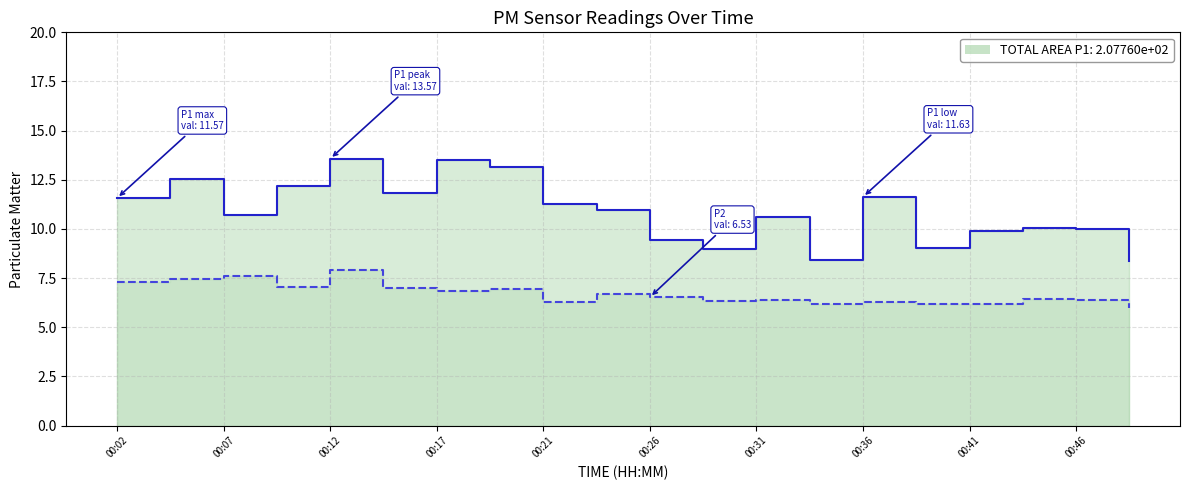

True or false: P2 and P1 intersect in this chart.

False